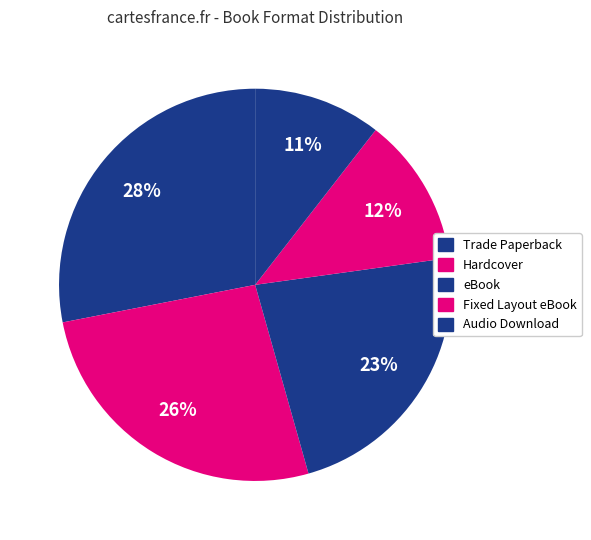

Approximately how many times larger is the value at eBook compared to Trade Paperback?

0.8